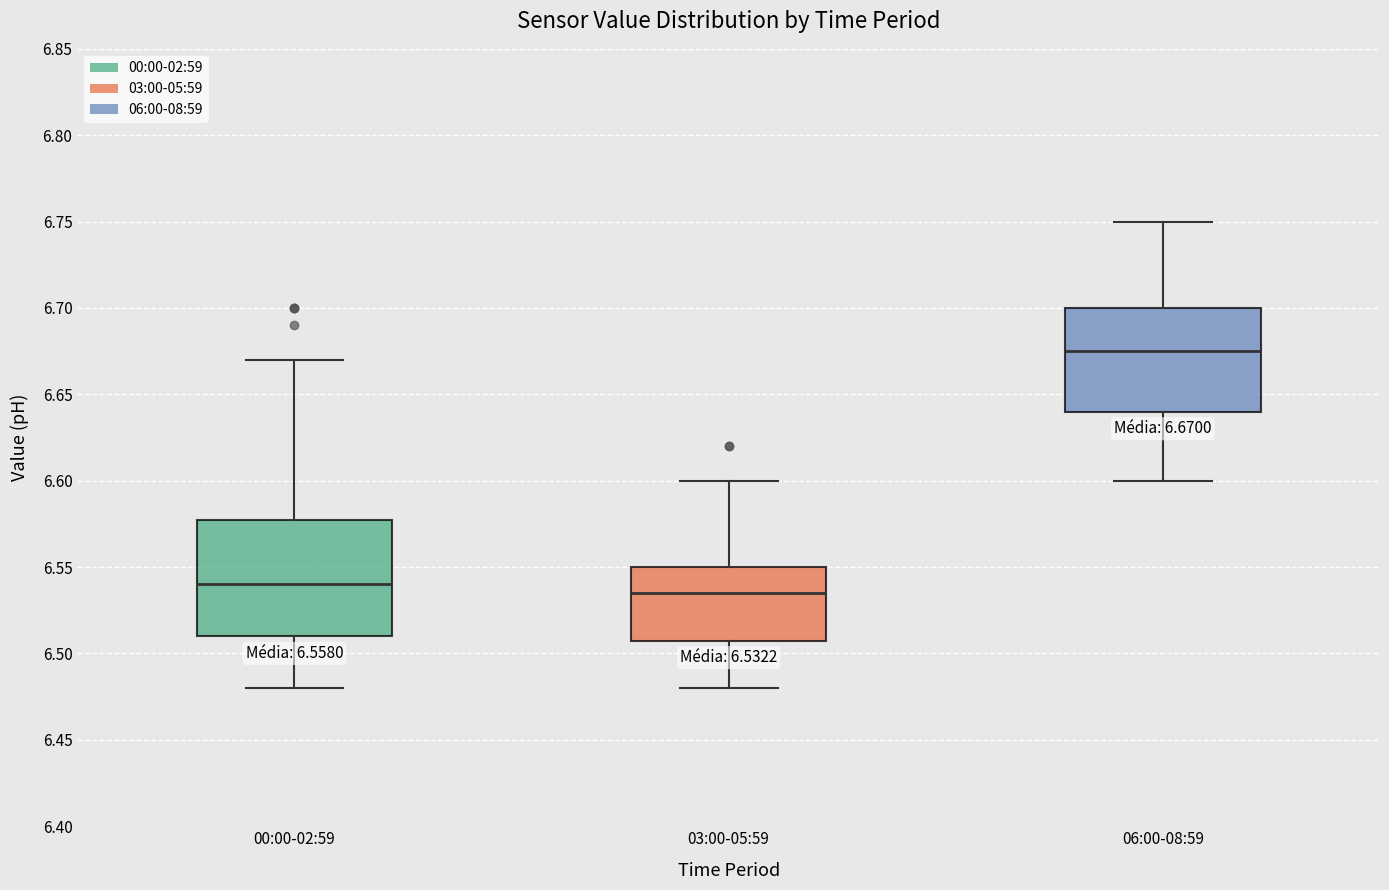

Which box is the tallest, from its lower edge to its upper edge?

00:00-02:59